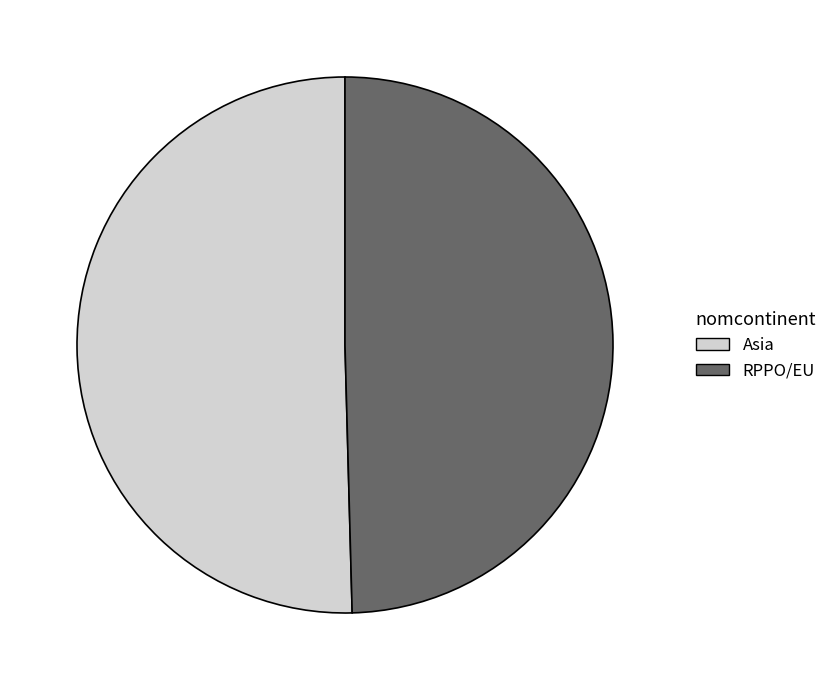

What is the smallest slice in the pie chart?

RPPO/EU